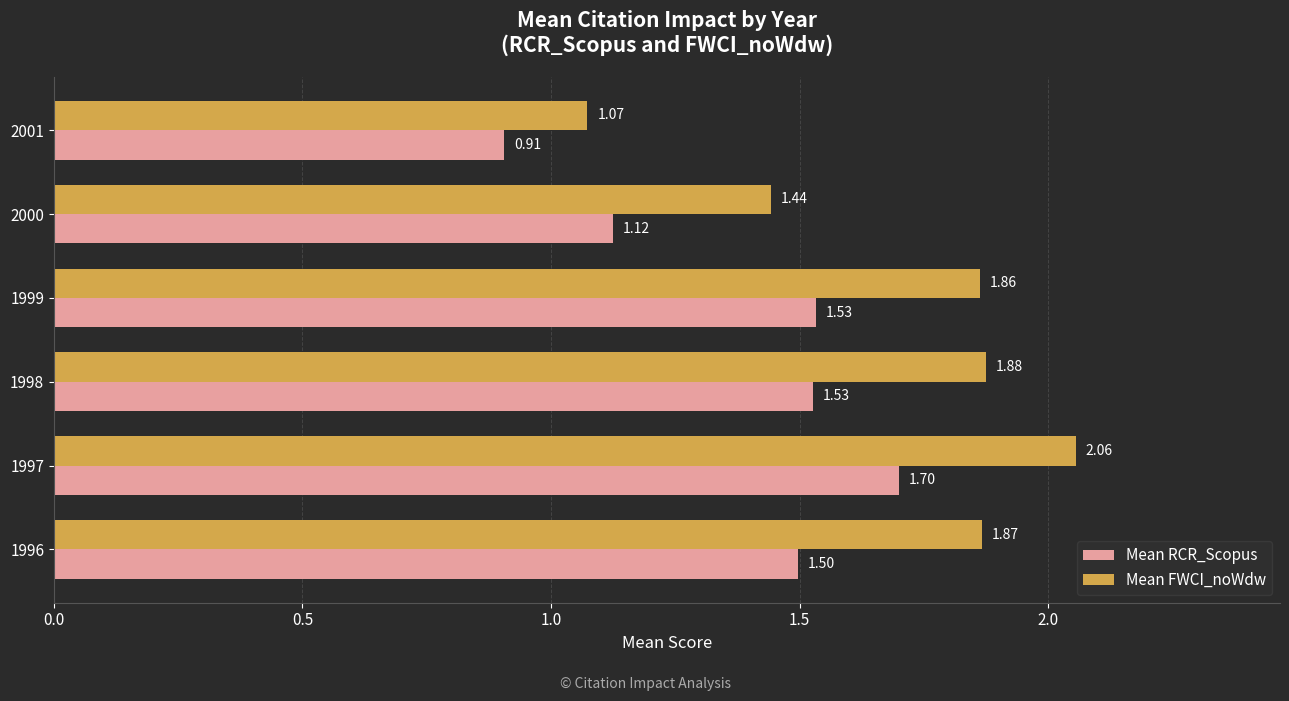

Which series has the largest total across all categories?

Mean FWCI_noWdw